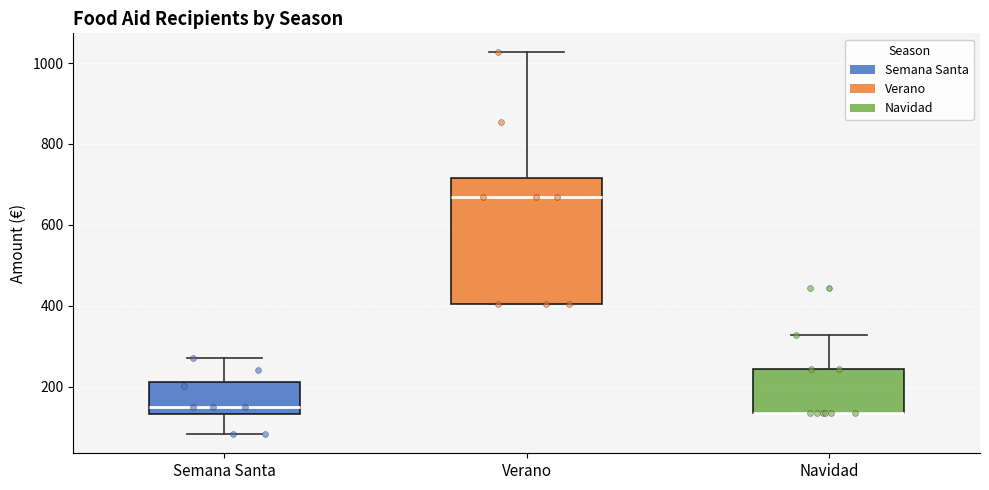

Reading left to right, read every box against the y-axis: the position of its median line, the range the box covers, and the ends of its whiskers. The values are not printed on the chart, so give them approximately, as read against the axis.

Semana Santa: median 140 (just above the box's lower edge), box 140 to 220, whiskers 80 to 280
Verano: median 660, box 400 to 720, whiskers 400 to 1020
Navidad: median 140 (drawn on the box's lower edge), box 140 to 240, whiskers 140 to 320